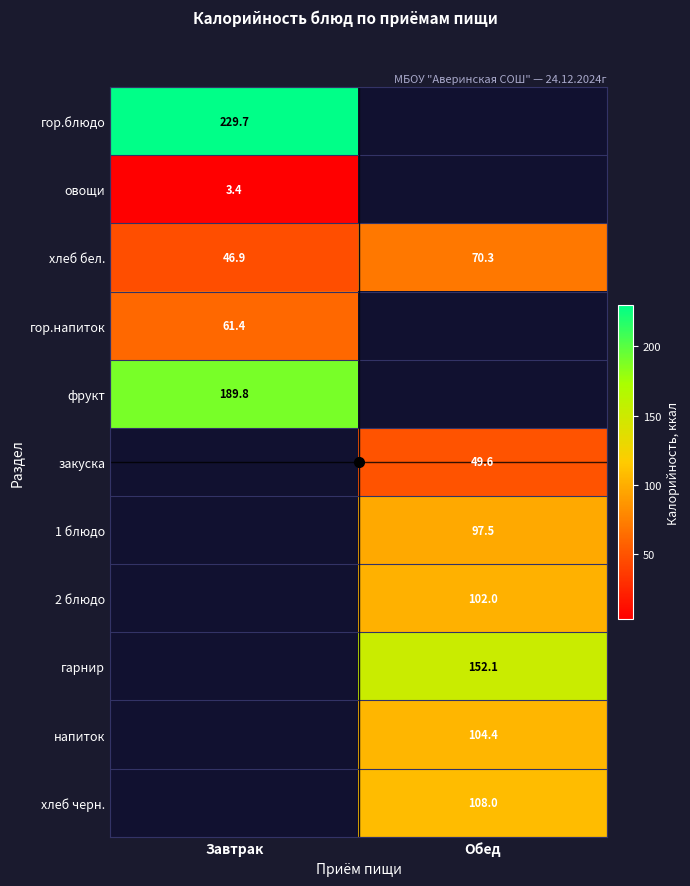

True or false: овощи has a value of 4.6 at Завтрак.

False